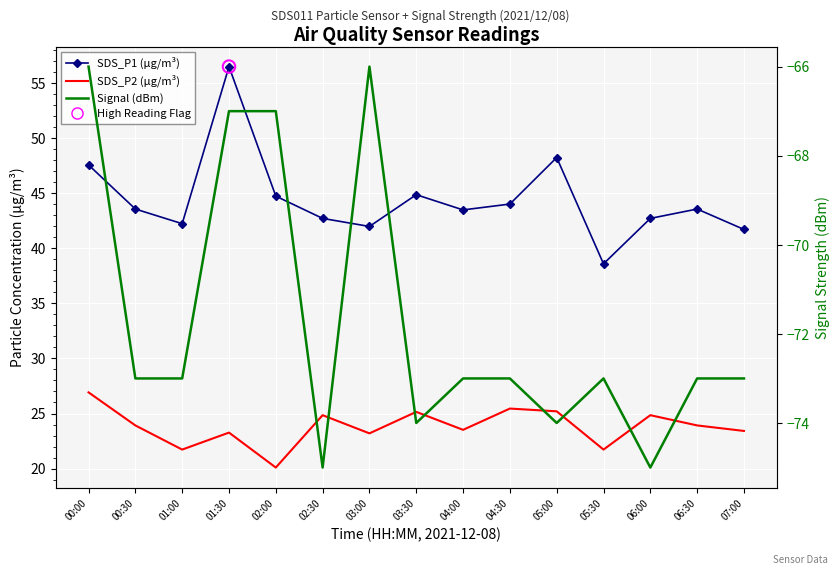

Which series reaches the maximum Y coordinate?

SDS_P1 (µg/m³)